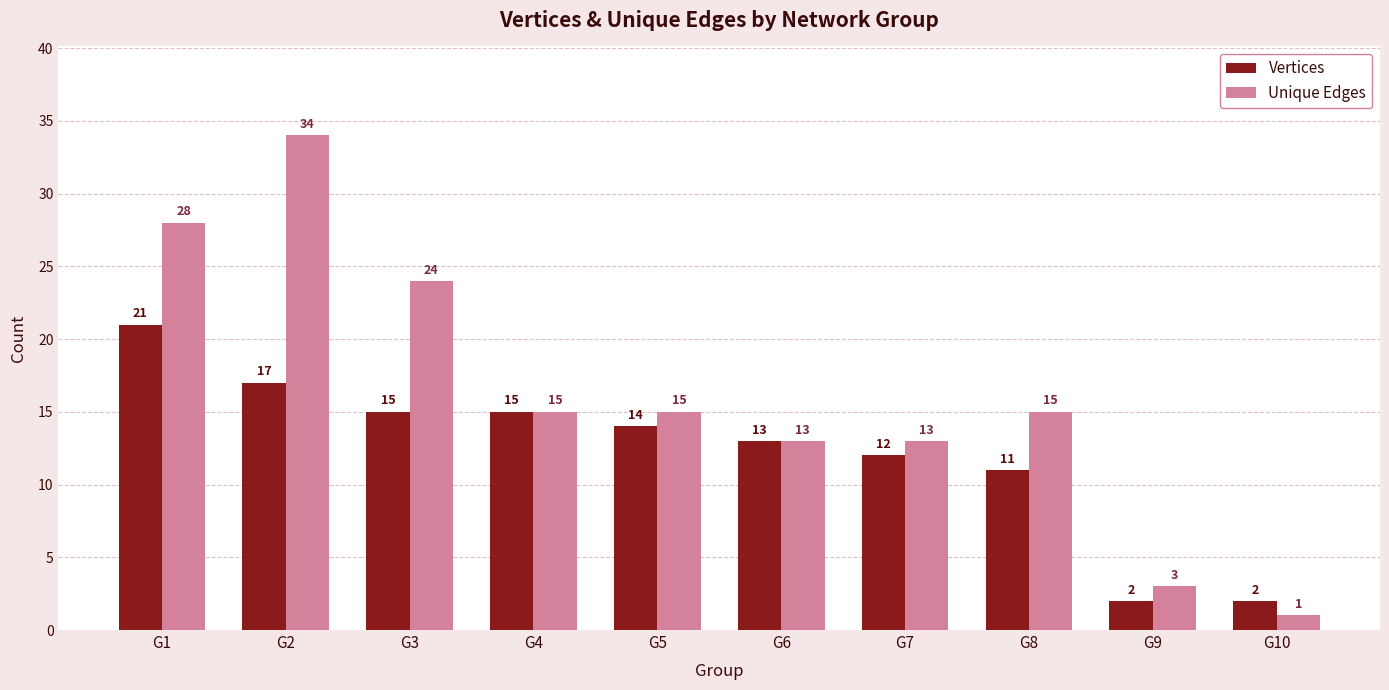

What is the value of the Unique Edges bar at the 8th from the left?

15